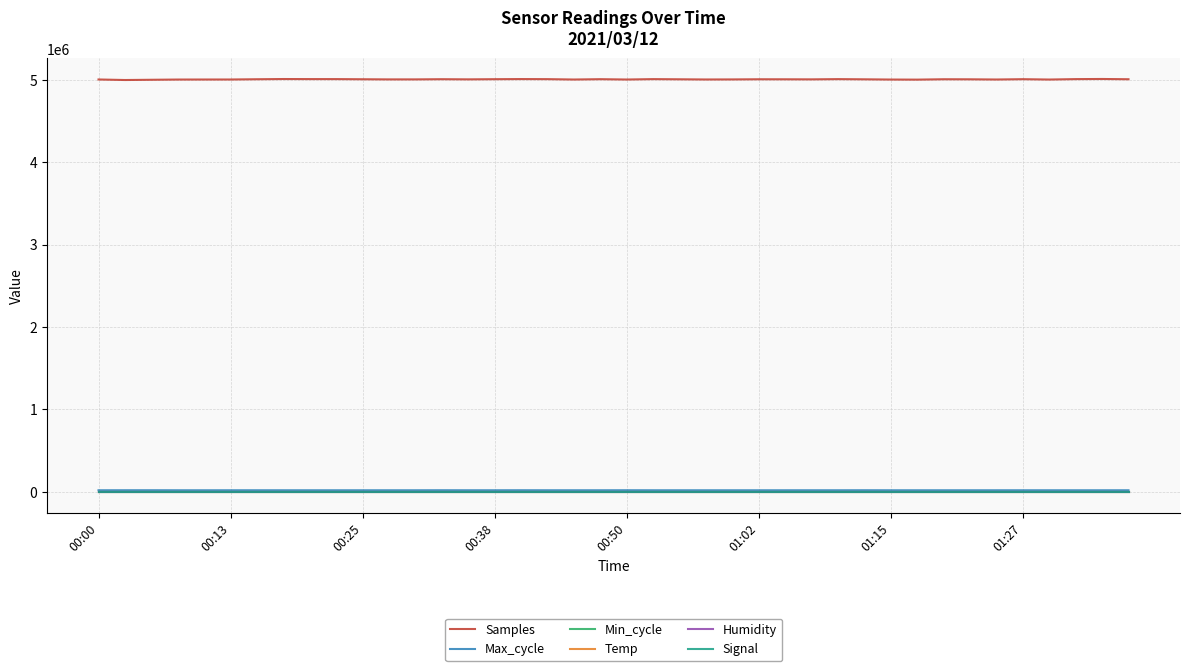

True or false: Min_cycle and Signal intersect in this chart.

False